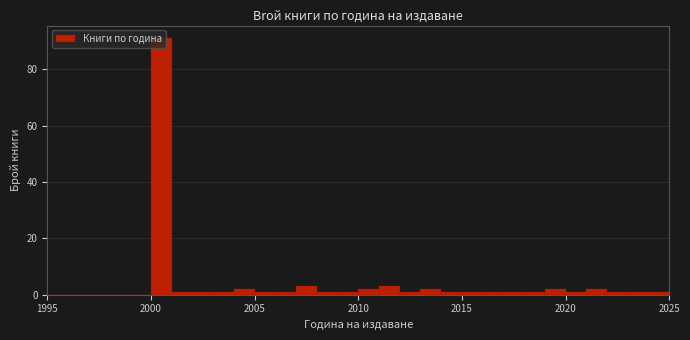

Read against the x-axis, roughly where is the centre of the tallest bar?

2000.5